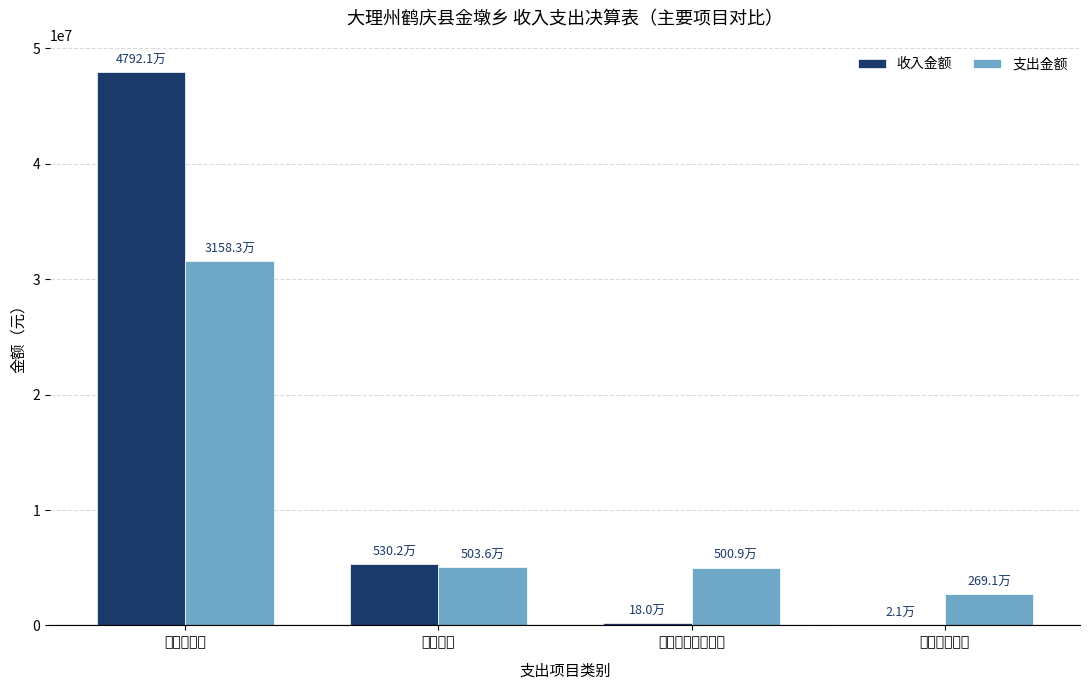

What are all the series names shown in the legend?

收入金额, 支出金额